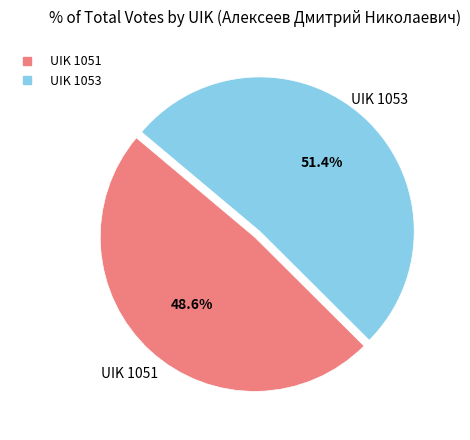

What percentage is the UIK 1051 slice, to the nearest percent?

49%